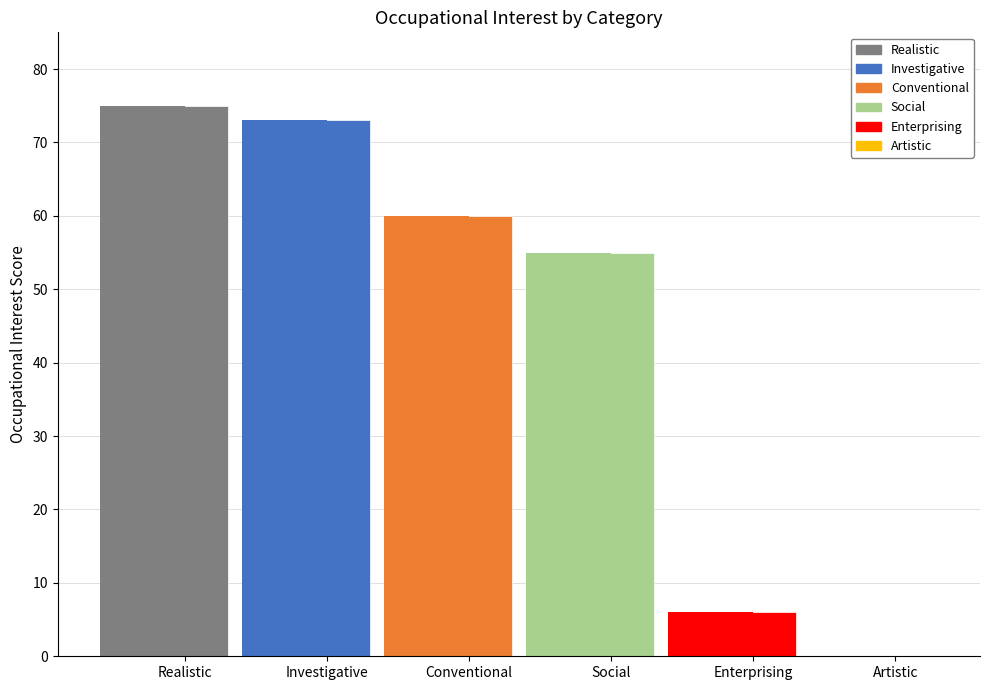

What is the difference between the values at Conventional and Artistic?

60